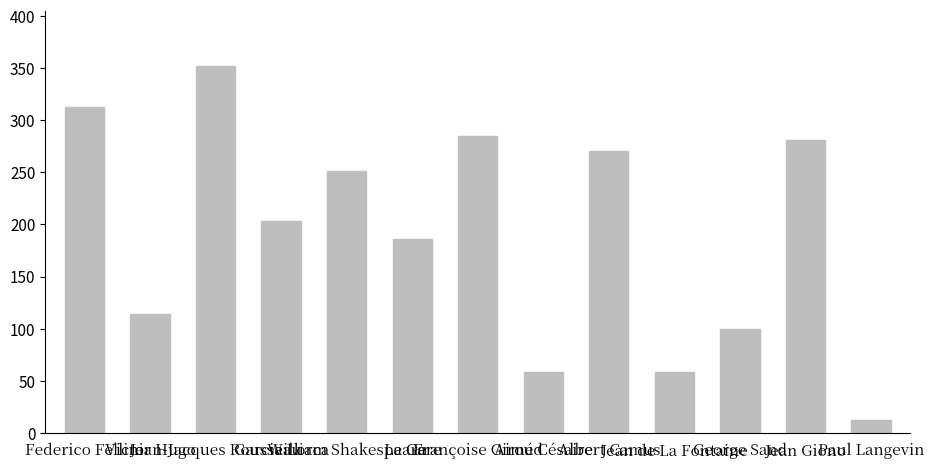

What is the difference between the second highest and second lowest values?

255